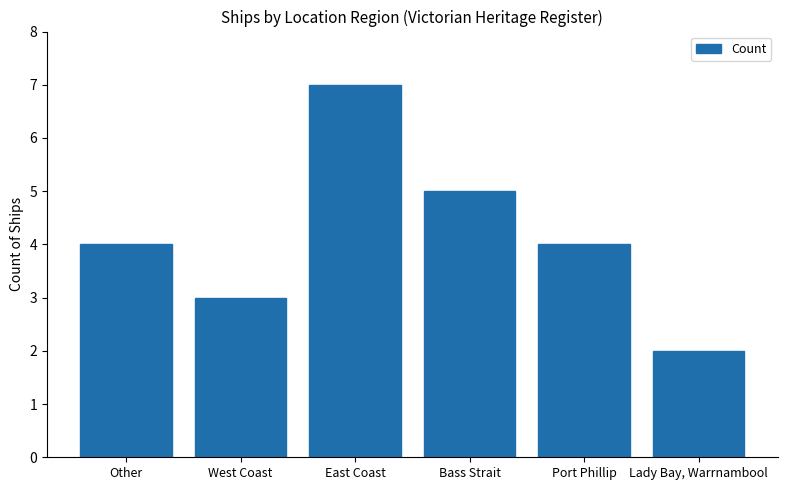

What is the value of the 2nd bar from the left?

3